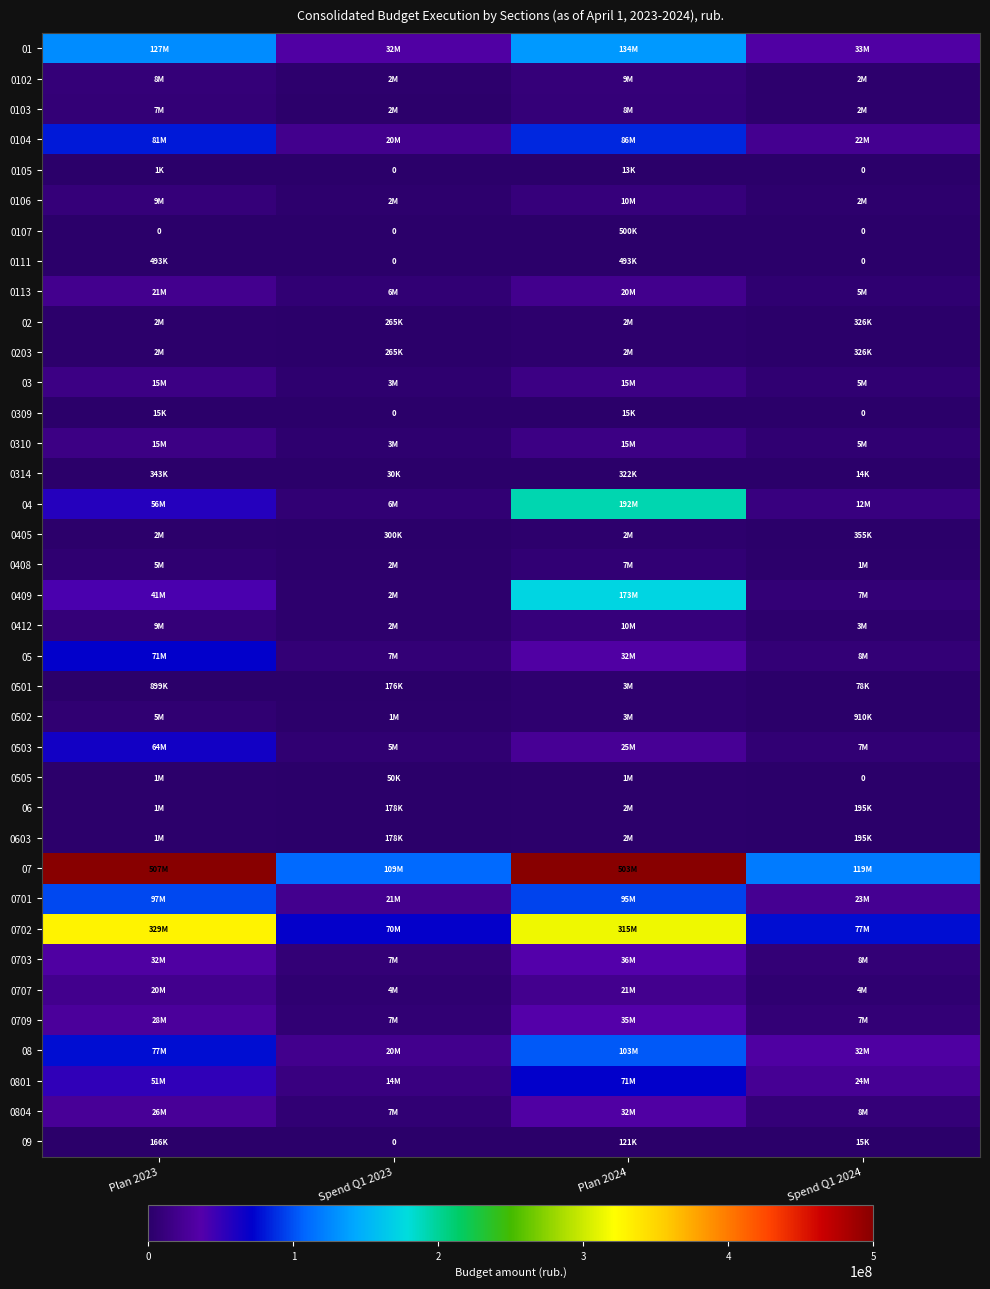

The 0703 series shows 7038853.5 at Spend Q1 2023. True or false?

True